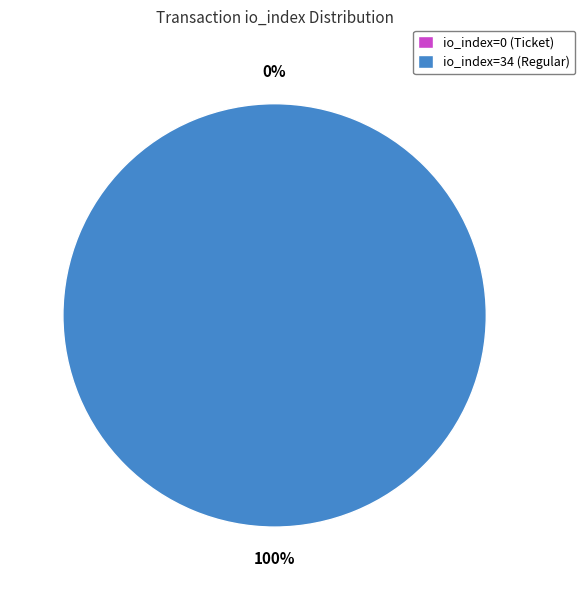

To the nearest percent, what is the combined percentage of io_index=0 (Ticket) and io_index=34 (Regular)?

100%